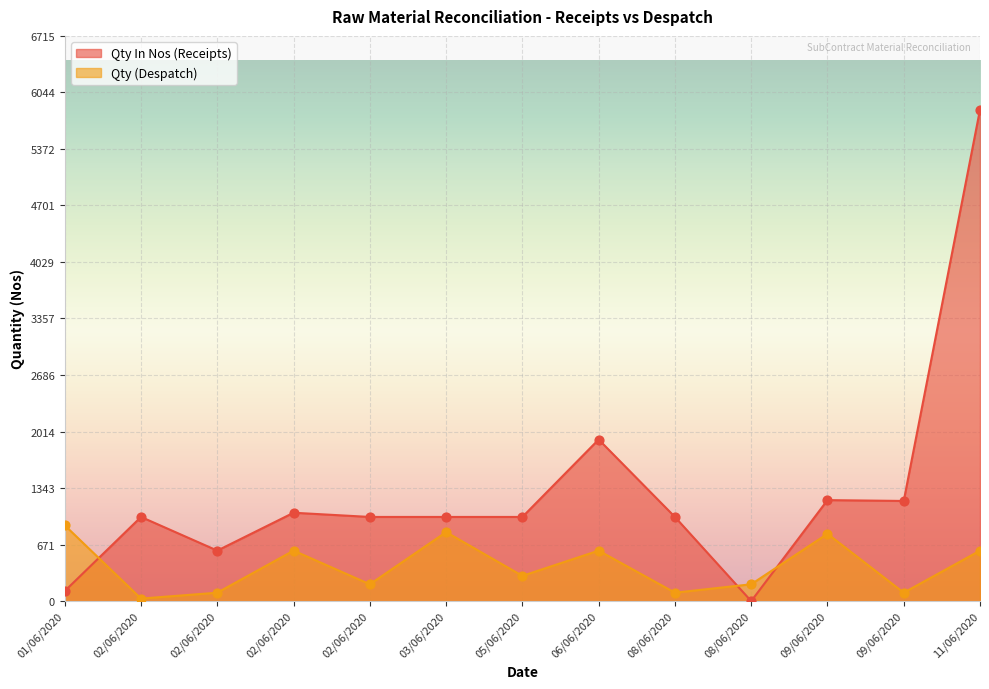

At how many categories does at least one series exceed 762?

11